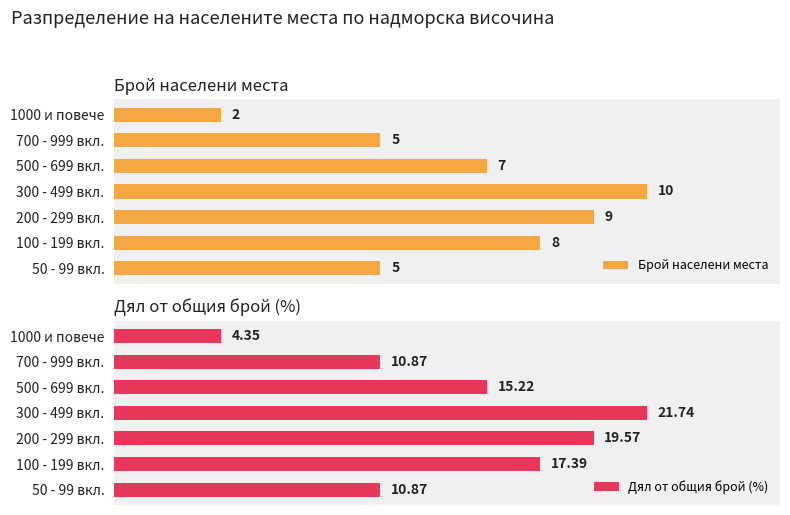

Which category has the lowest value in the Брой населени места series?

1000 и повече